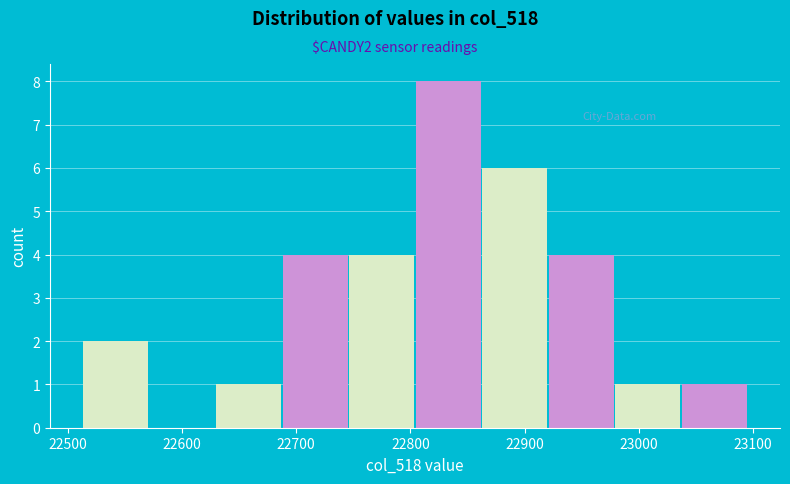

Reading left to right, list every bar in this chart as the range it spans on the x-axis followed by its height. Neither the bar edges nor the heights are printed on the chart, so give them approximately, as read against the axes.

22510 to 22570: 2
22570 to 22630: 0
22630 to 22690: 1
22690 to 22750: 4
22750 to 22800: 4
22800 to 22860: 8
22860 to 22920: 6
22920 to 22980: 4
22980 to 23040: 1
23040 to 23100: 1